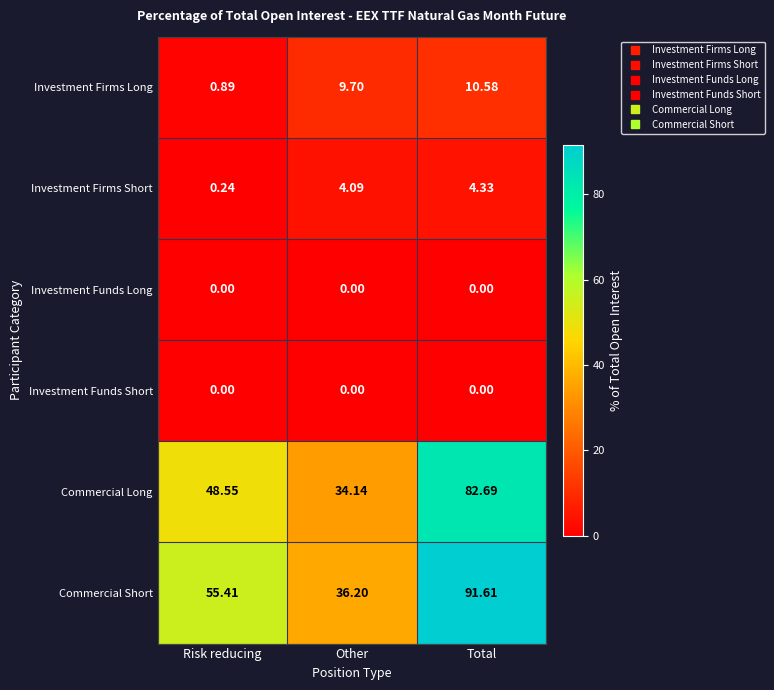

At which label does Investment Firms Long first exceed 9?

Other